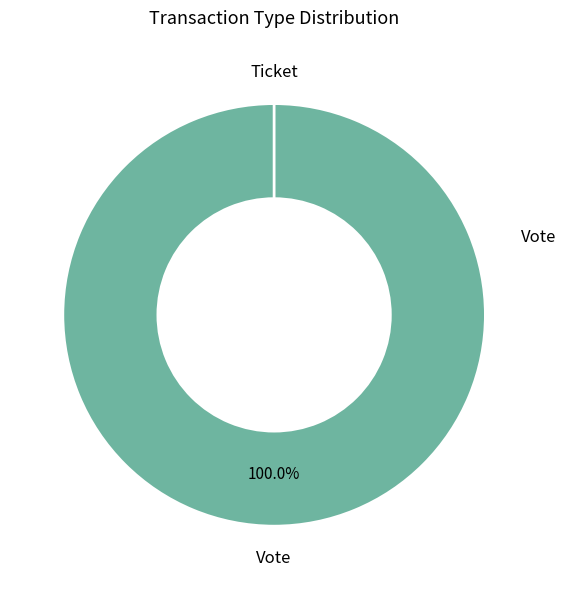

To the nearest percent, what portion does Vote represent?

100%